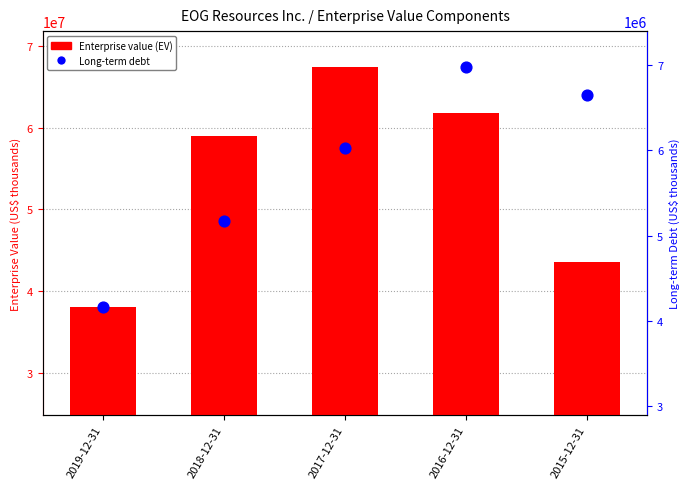

Which series contains the lowest Y value?

Long-term debt